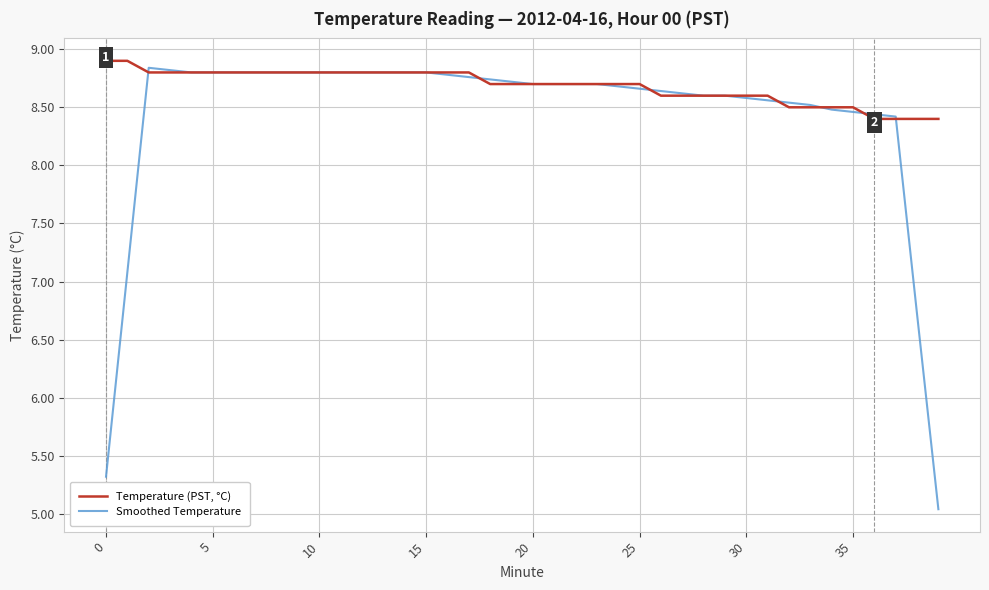

Rank the series by their average value, from lowest to highest.

Smoothed Temperature, Temperature (PST, °C)